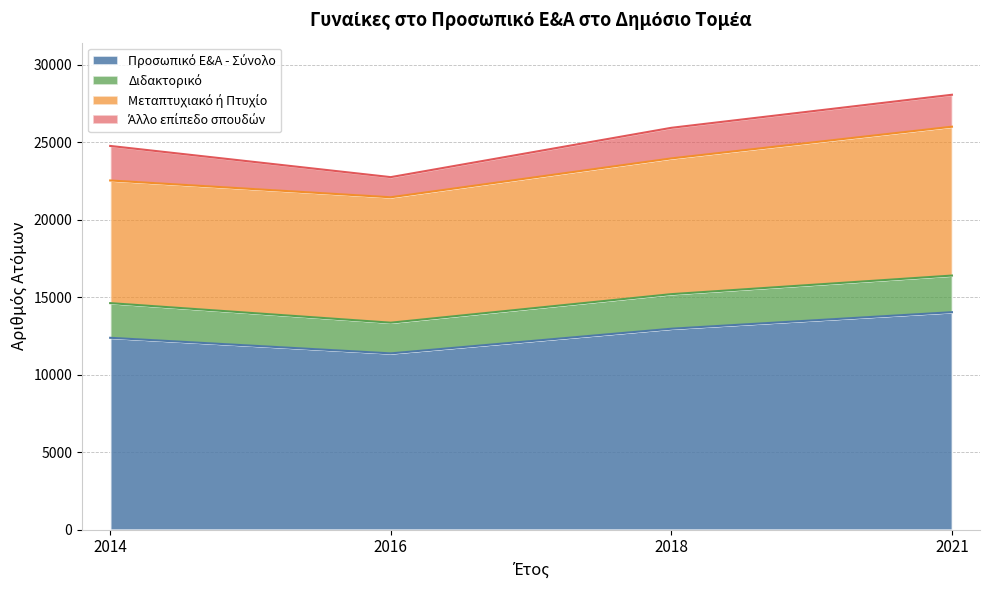

True or false: Διδακτορικό and Μεταπτυχιακό ή Πτυχίο intersect in this chart.

False